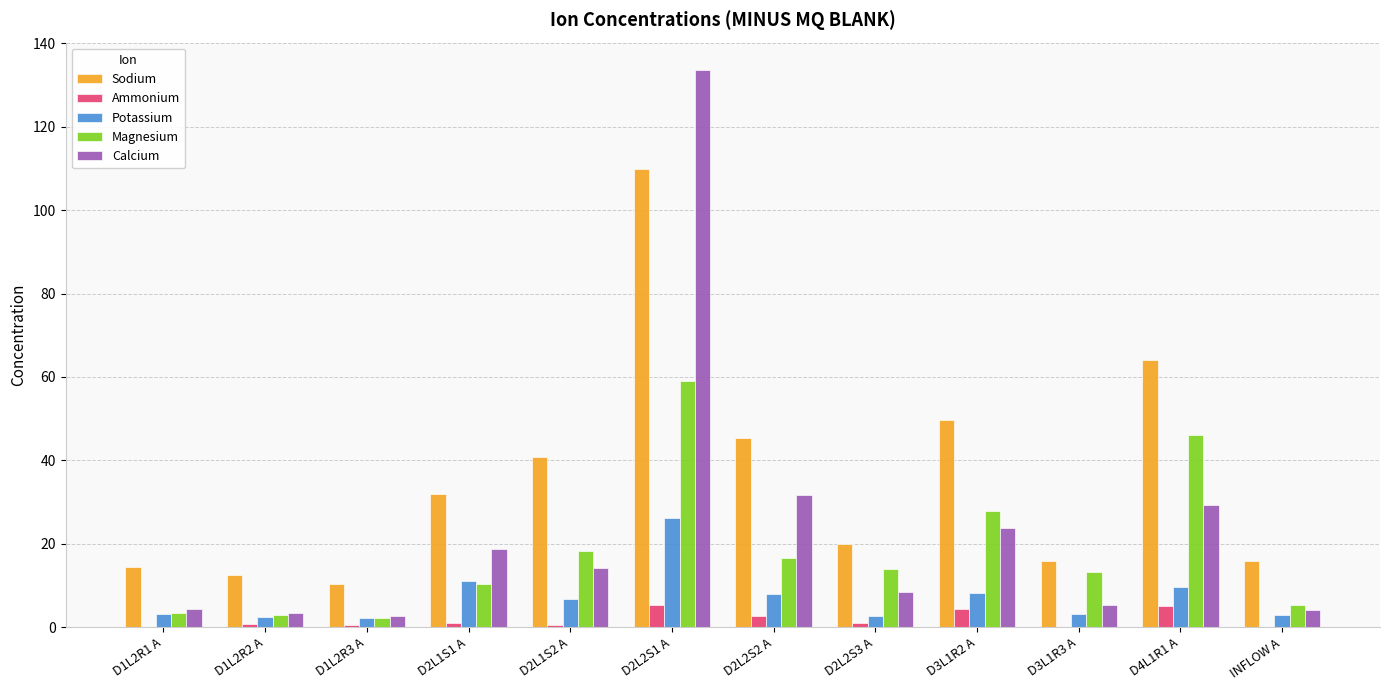

What are all the series names shown in the legend?

Sodium, Ammonium, Potassium, Magnesium, Calcium